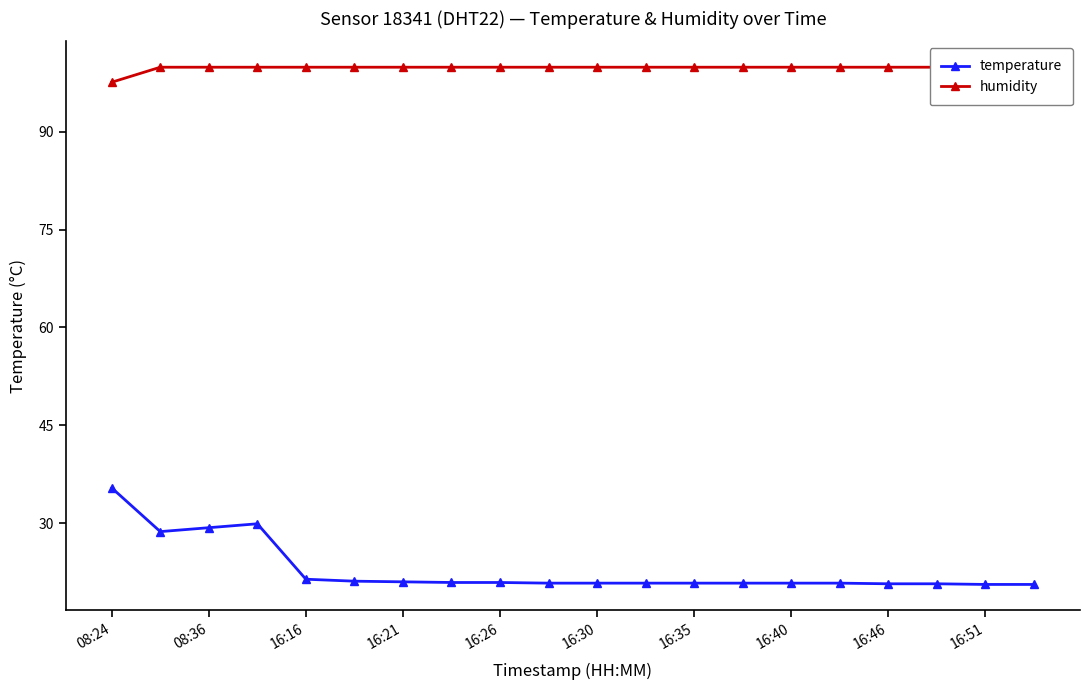

Reading left to right, list all the values displayed in this chart.

temperature: 35.4	28.7	29.3	29.9	21.4	21.1	21.0	20.9	20.9	20.8	20.8	20.8	20.8	20.8	20.8	20.8	20.7	20.7	20.6	20.6
humidity: 97.6	99.9	99.9	99.9	99.9	99.9	99.9	99.9	99.9	99.9	99.9	99.9	99.9	99.9	99.9	99.9	99.9	99.9	99.9	99.9